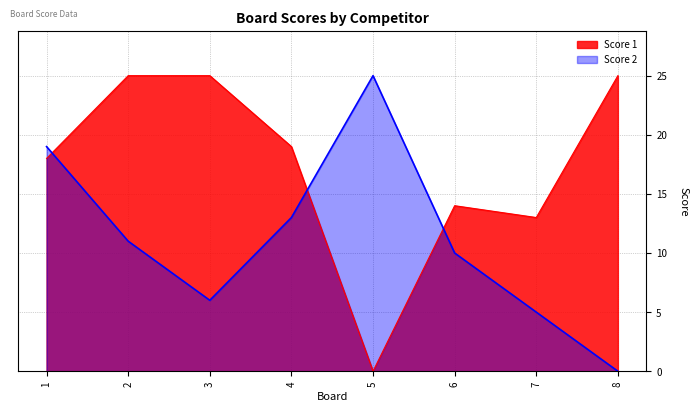

Is it true that Score 2 equals 12 at 8?

False